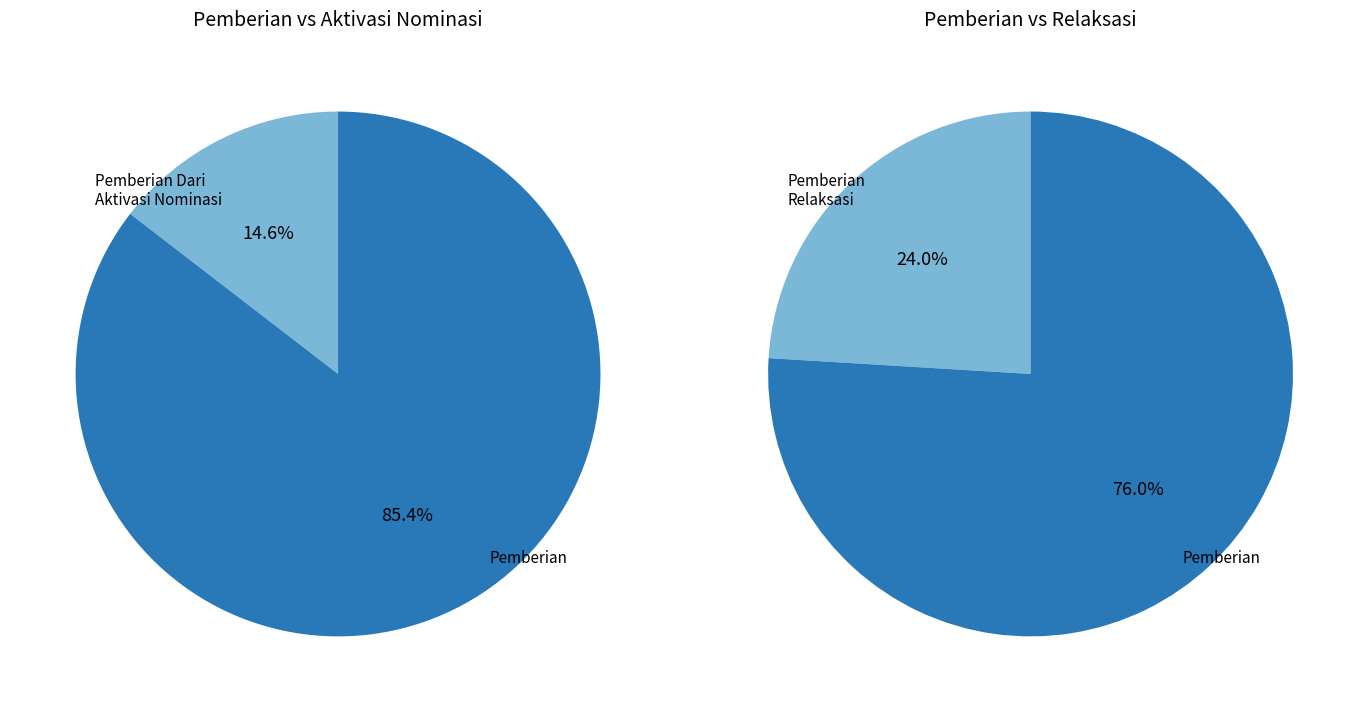

Which series has the largest range (max minus min)?

Pemberian